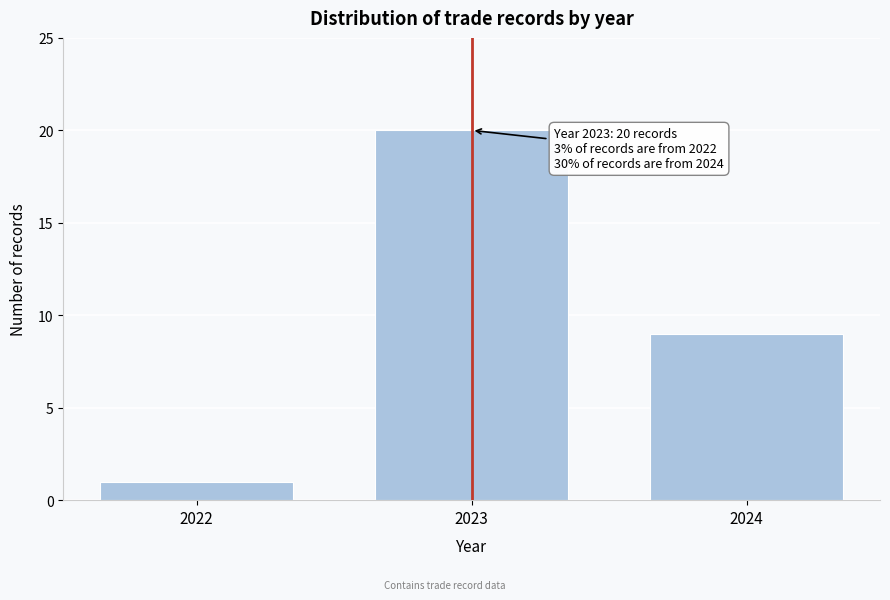

Reading left to right, transcribe all the data shown in this chart.

1	20	9